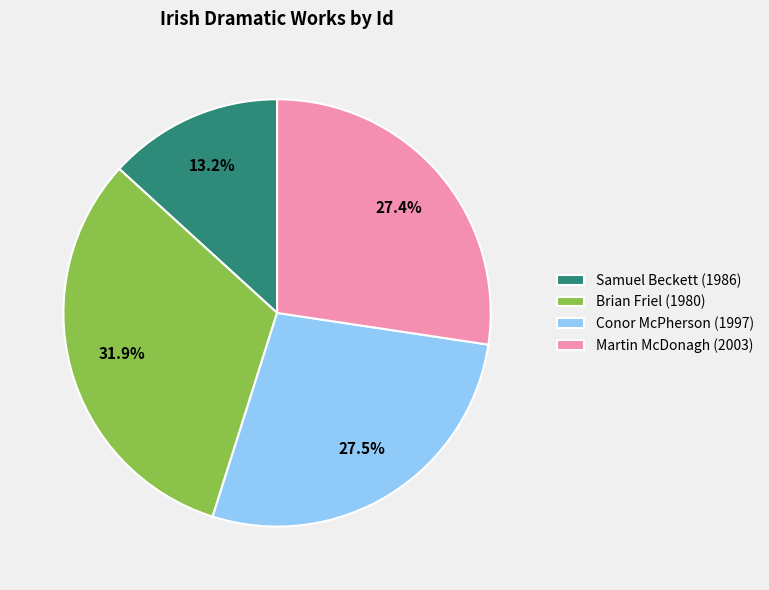

Is it true that Martin McDonagh (2003) is 27% of the pie?

True